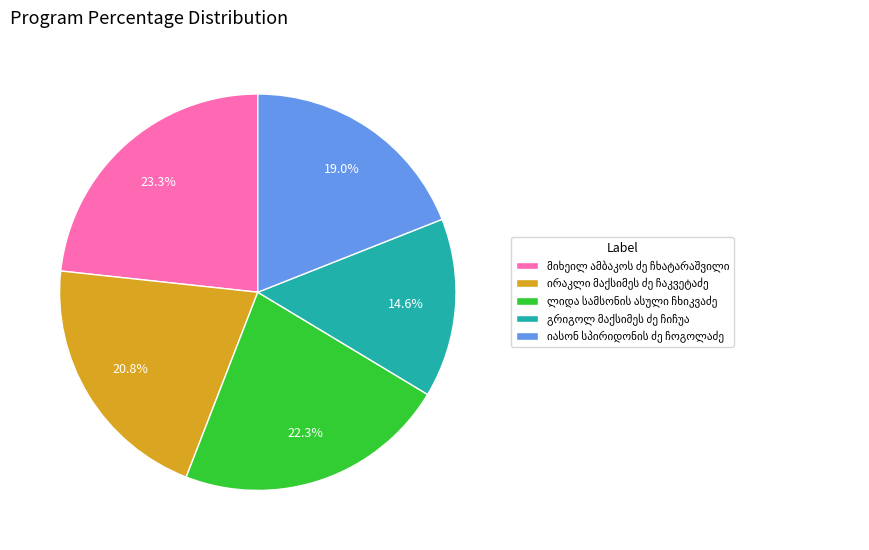

How many slices are in this pie chart?

5